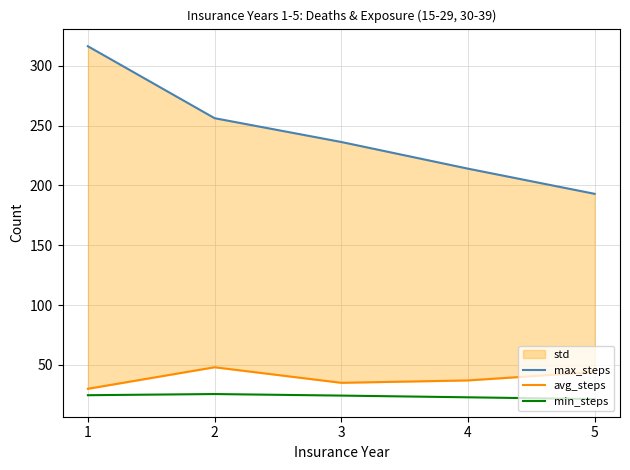

At which category is the sum across all series the highest?

1